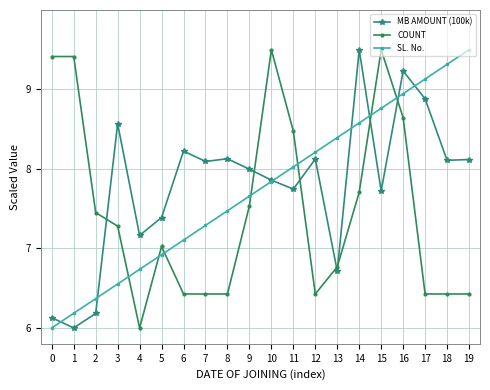

At which category does MB AMOUNT (100k) reach its first local peak?

3